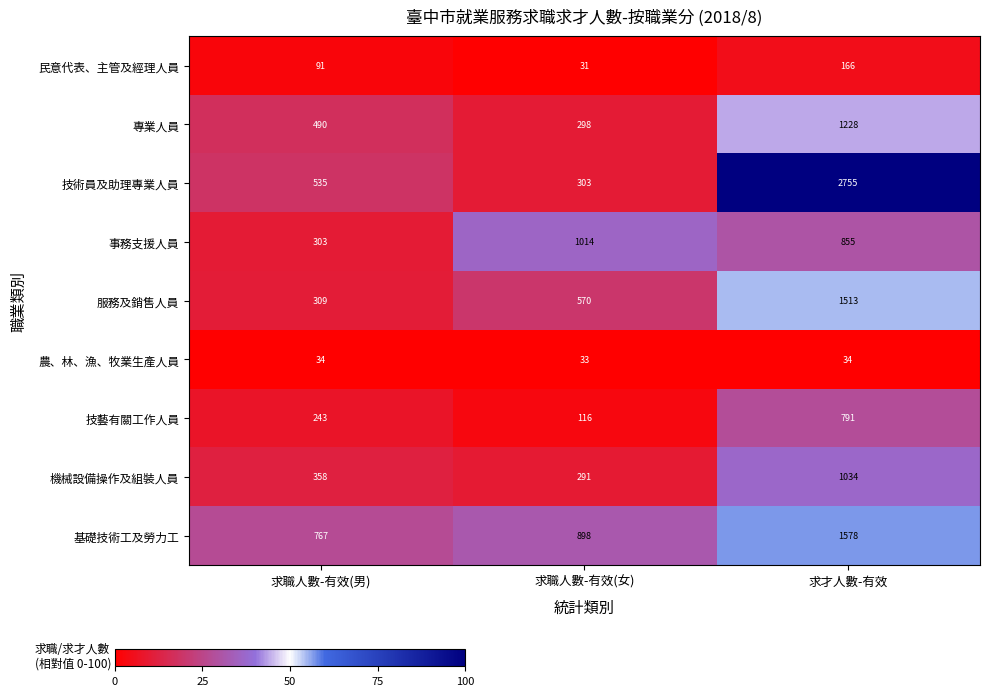

What is the total value across all series at 求才人數-有效?

9954